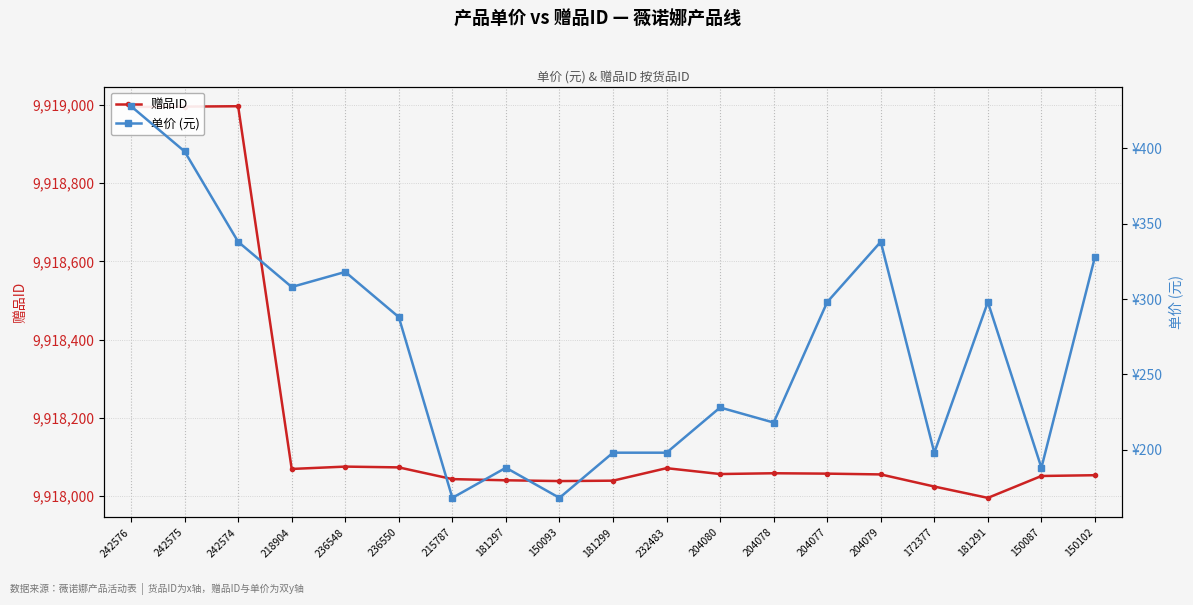

What is the label of the 1st point from the left?

242576